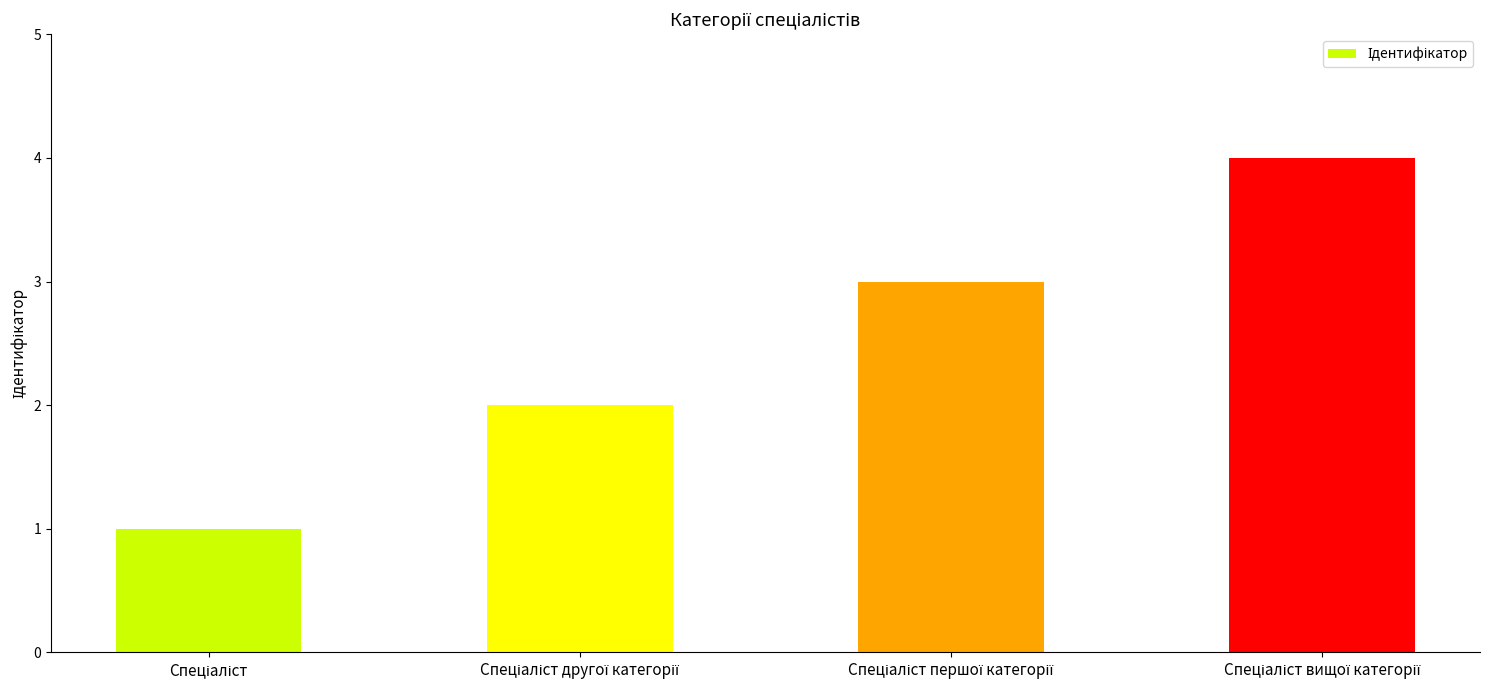

What is the difference between the maximum and second lowest values?

2